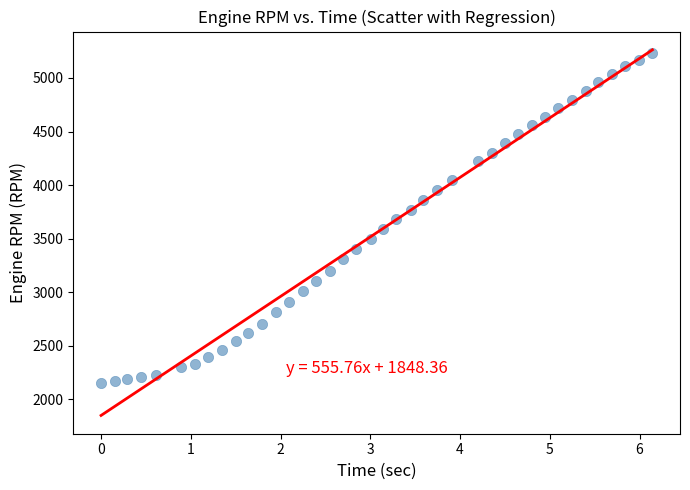

What is the range of Y values (max minus min)?

3088